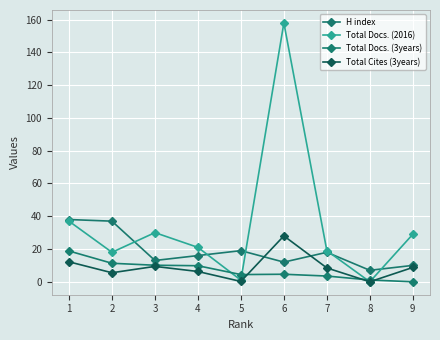

Where is H index nearest to the value 22?

5